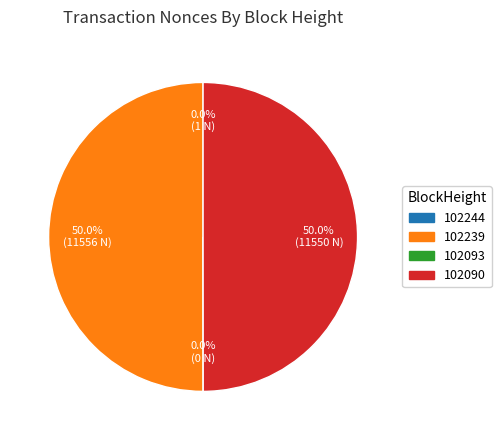

What percentage is NOT represented by 102093?

100.0%